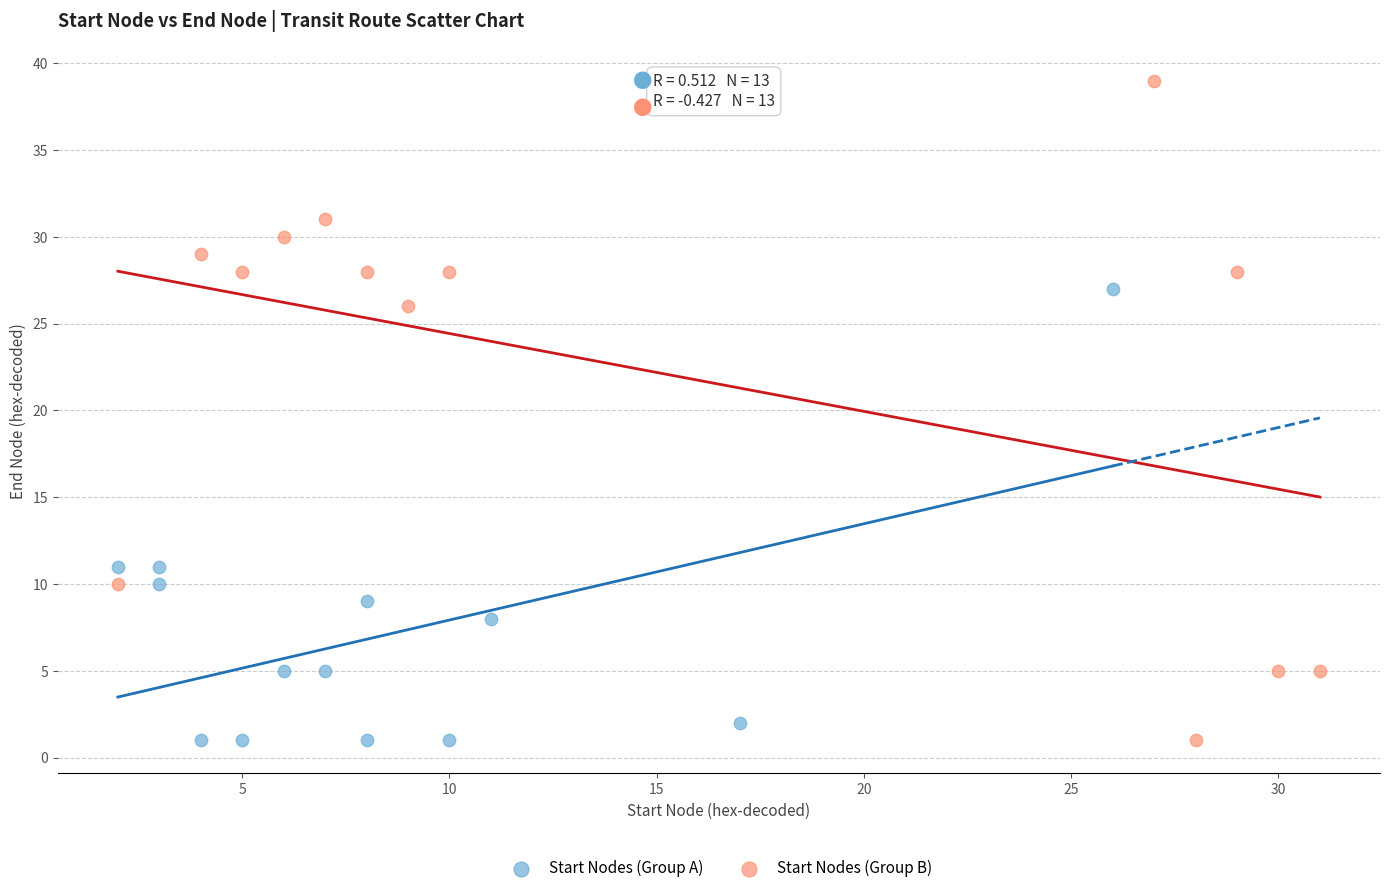

Which series reaches the maximum Y coordinate?

Start Nodes (Group B)